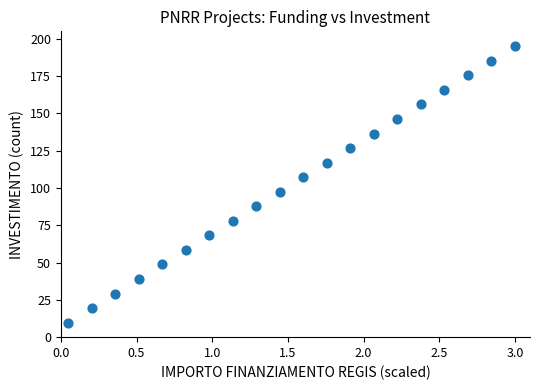

What is the range of X values (max minus min)?

3.0